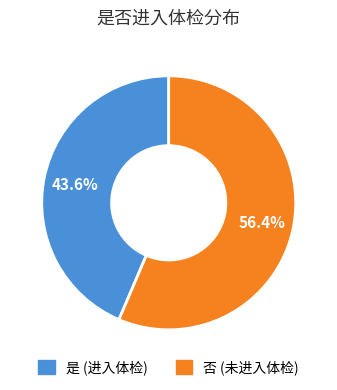

Which category accounts for the majority?

否